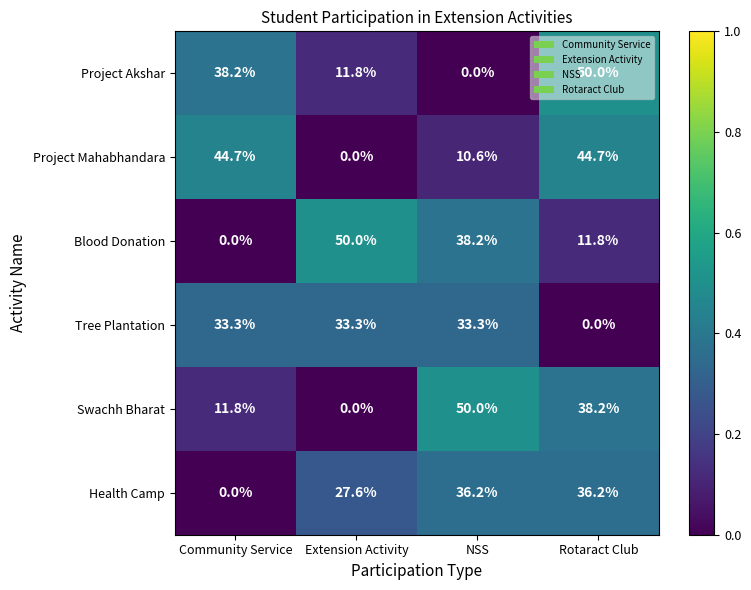

Is it true that Health Camp equals 0.0 at Community Service?

True